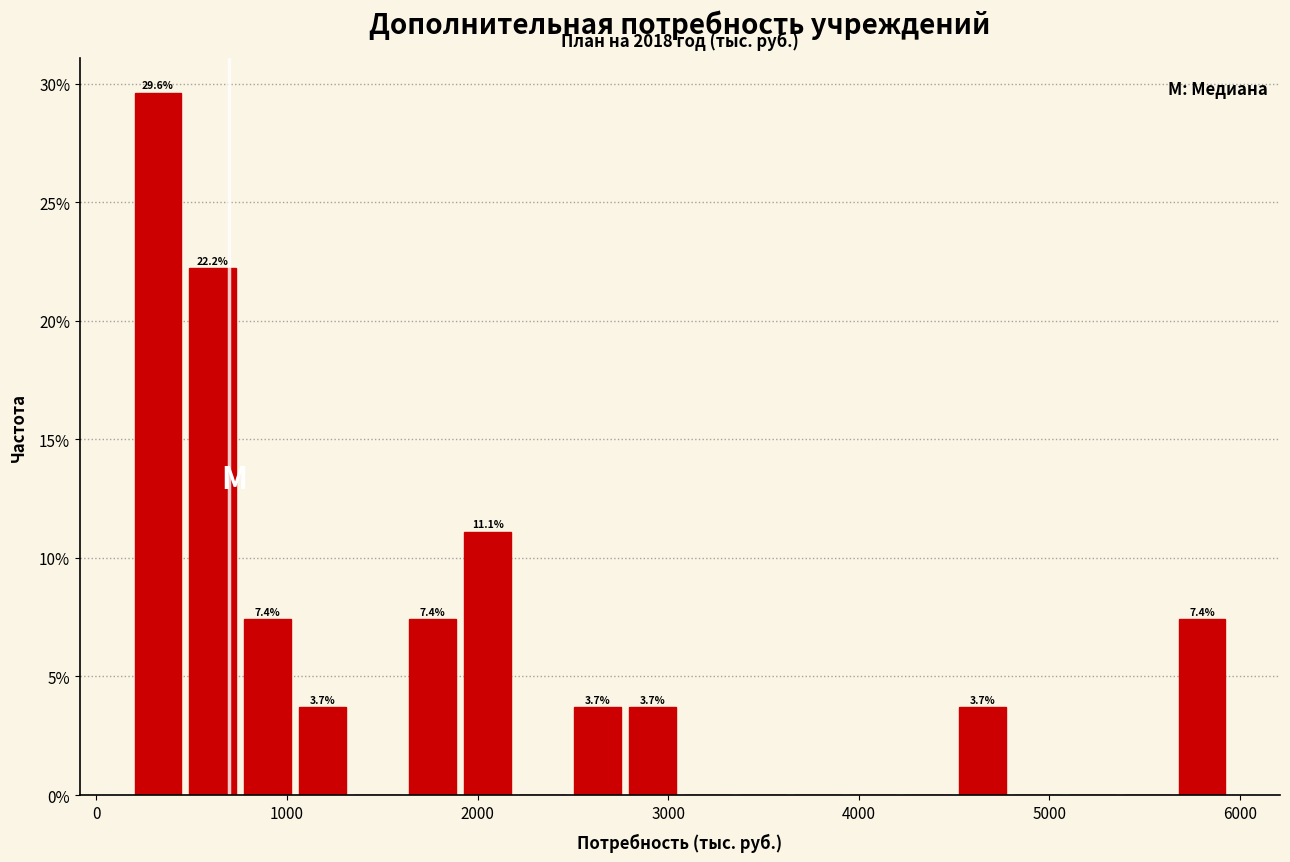

Read against the x-axis, roughly where is the centre of the tallest bar?

300